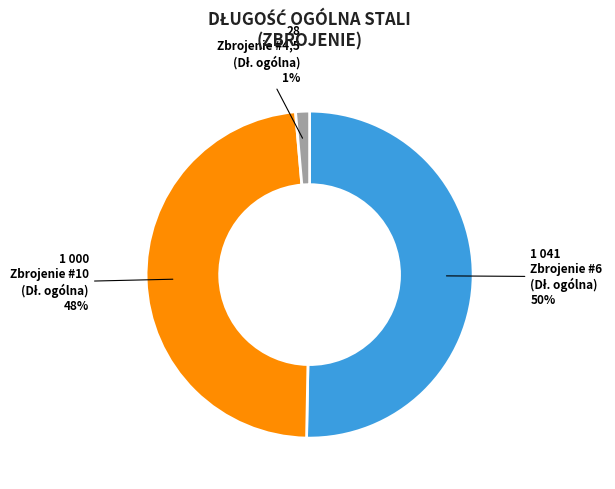

To the nearest percent, what is the average slice percentage?

33%